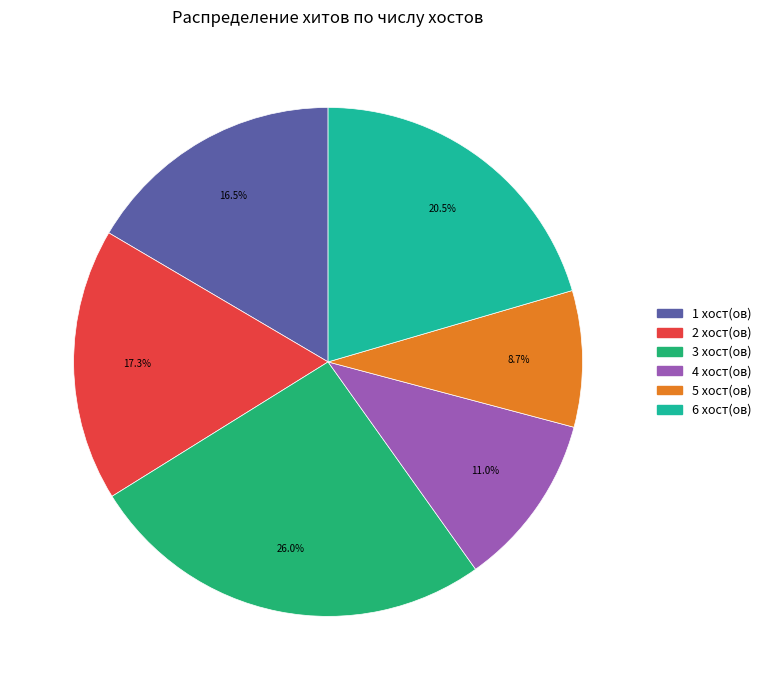

Which category has the smallest portion of the pie?

5 хост(ов)